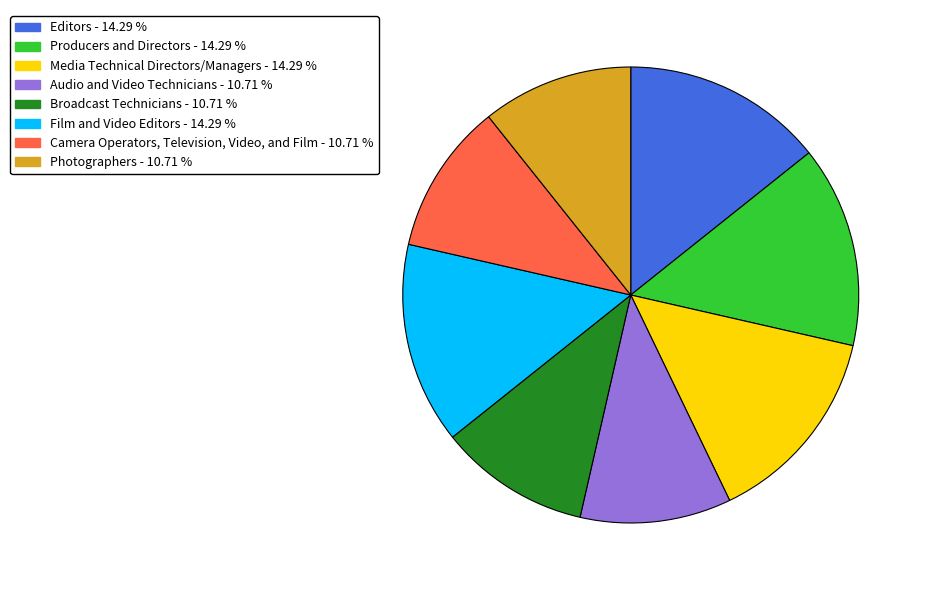

Is Audio and Video Technicians the majority of the pie?

No